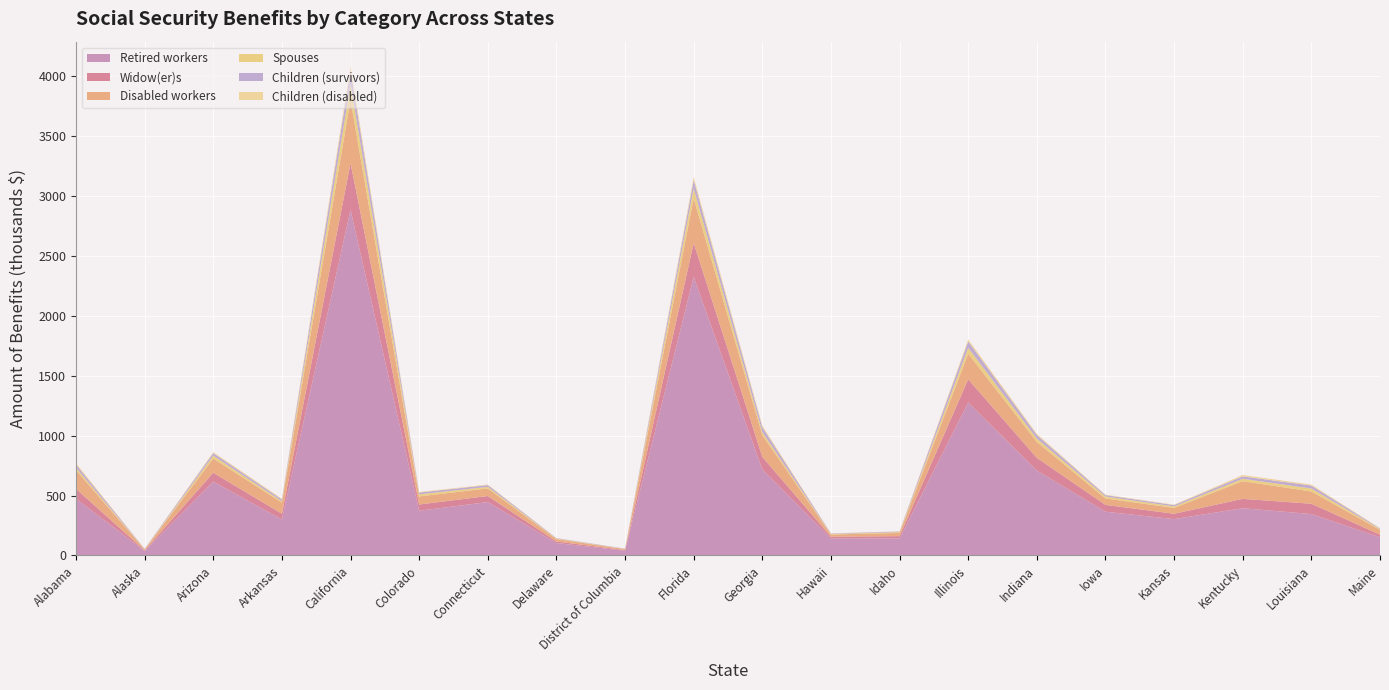

Reading right to left, what are all the values shown in this chart?

Retired workers: Maine=152034	Louisiana=345543	Kentucky=394331	Kansas=303513	Iowa=365114	Indiana=708538	Illinois=1277133	Idaho=141849	Hawaii=142066	Georgia=717923	Florida=2325523	District of Columbia=39824	Delaware=103540	Connecticut=445950	Colorado=372939	California=2886025	Arkansas=300465	Arizona=615832	Alaska=37129	Alabama=473244
Widow(er)s: Maine=21840	Louisiana=86361	Kentucky=78230	Kansas=44906	Iowa=57126	Indiana=106626	Illinois=193906	Idaho=19548	Hawaii=14490	Georgia=105496	Florida=283486	District of Columbia=5124	Delaware=12981	Connecticut=50650	Colorado=52548	California=389333	Arkansas=47904	Arizona=74894	Alaska=4511	Alabama=84212
Disabled workers: Maine=39897	Louisiana=102437	Kentucky=147397	Kansas=48794	Iowa=53340	Indiana=133228	Illinois=213759	Idaho=26813	Hawaii=17938	Georgia=182022	Florida=372089	District of Columbia=8145	Delaware=20326	Connecticut=63176	Colorado=67502	California=528314	Arkansas=92750	Arizona=118660	Alaska=8876	Alabama=154717
Spouses: Maine=6249	Louisiana=24674	Kentucky=20365	Kansas=12353	Iowa=16611	Indiana=27928	Illinois=49237	Idaho=6601	Hawaii=4076	Georgia=25239	Florida=84688	District of Columbia=1008	Delaware=3501	Connecticut=13206	Colorado=17347	California=130389	Arkansas=11762	Arizona=23990	Alaska=1255	Alabama=20812
Children (survivors): Maine=5447	Louisiana=24744	Kentucky=20335	Kansas=11321	Iowa=11888	Indiana=29634	Illinois=53519	Idaho=5486	Hawaii=4346	Georgia=40692	Florida=69454	District of Columbia=2334	Delaware=3837	Connecticut=14731	Colorado=15046	California=114393	Arkansas=14382	Arizona=21473	Alaska=3041	Alabama=26498
Children (disabled): Maine=3119	Louisiana=8801	Kentucky=11336	Kansas=3569	Iowa=3714	Indiana=10155	Illinois=16389	Idaho=1925	Hawaii=1259	Georgia=13716	Florida=26237	District of Columbia=419	Delaware=1553	Connecticut=4898	Colorado=4731	California=37894	Arkansas=7169	Arizona=8381	Alaska=663	Alabama=12368